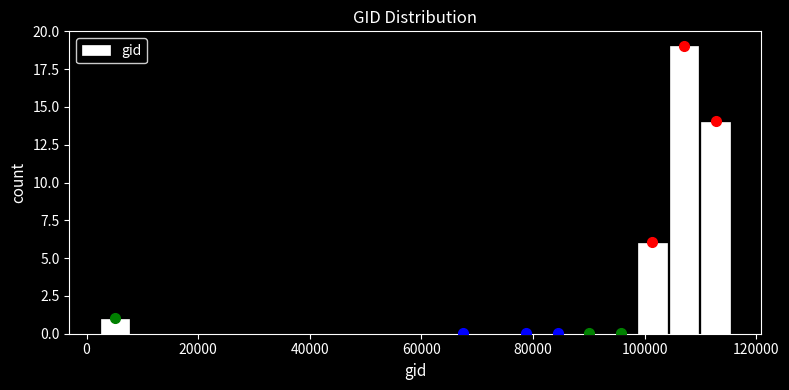

Around what value on the x-axis is the tallest bar? Give the approximate position of its centre, as read against the axis.

108000